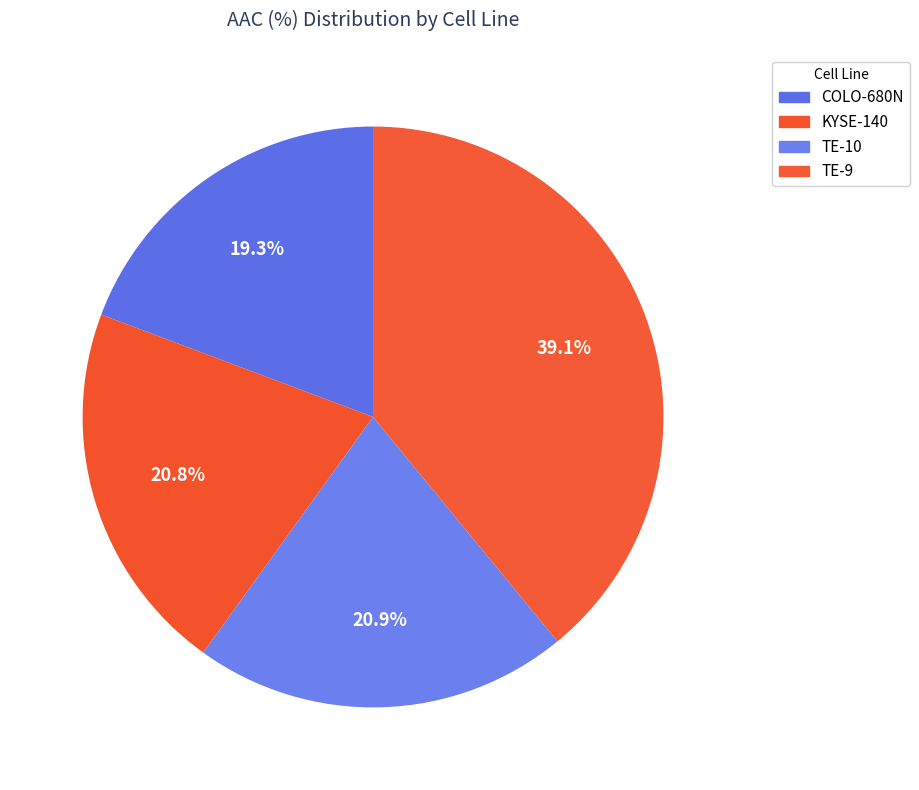

How many segments does this pie chart have?

4